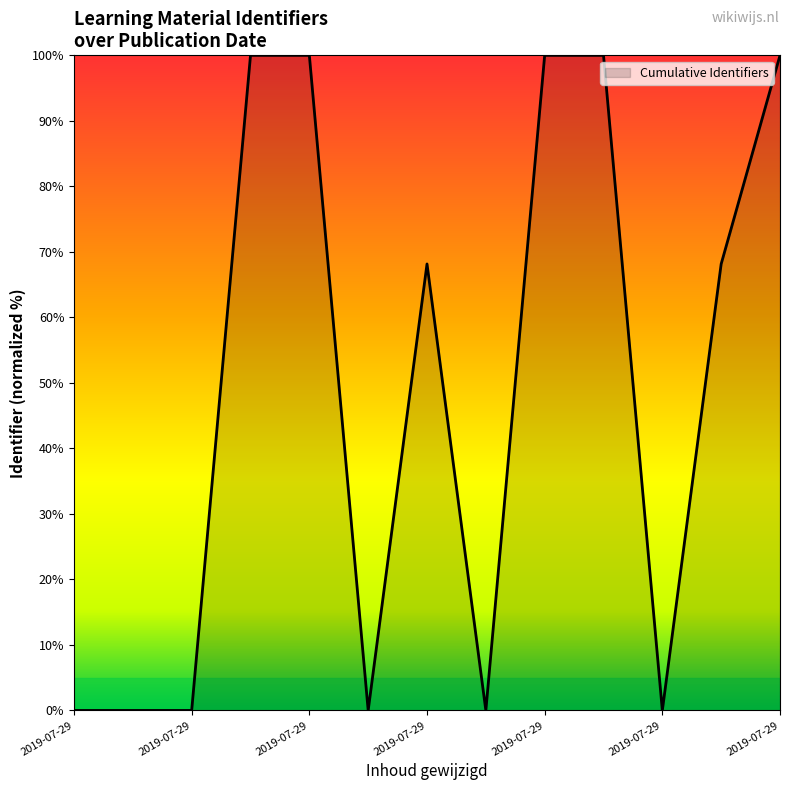

What is the greatest value displayed?

100.0